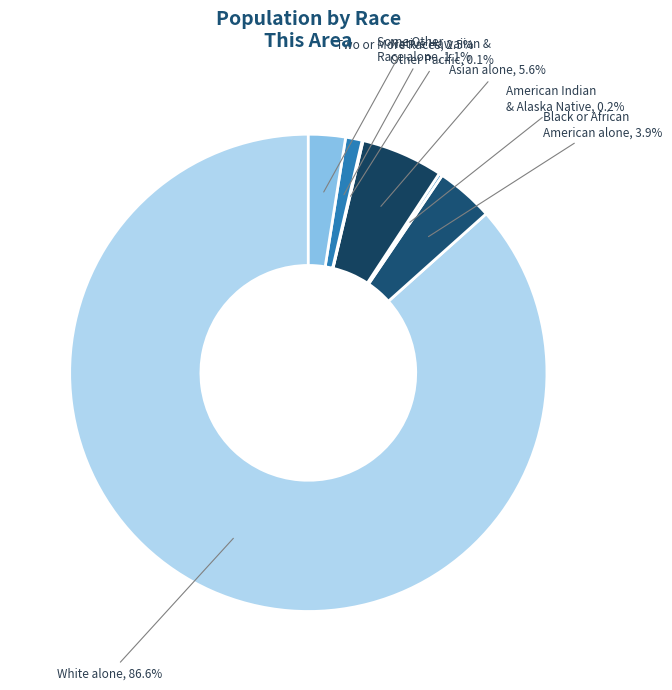

Rank the categories by value from lowest to highest.

Native Hawaiian and Other Pacific, American Indian and Alaska Native, Some Other Race alone, Two or More Races, Black or African American alone, Asian alone, White alone